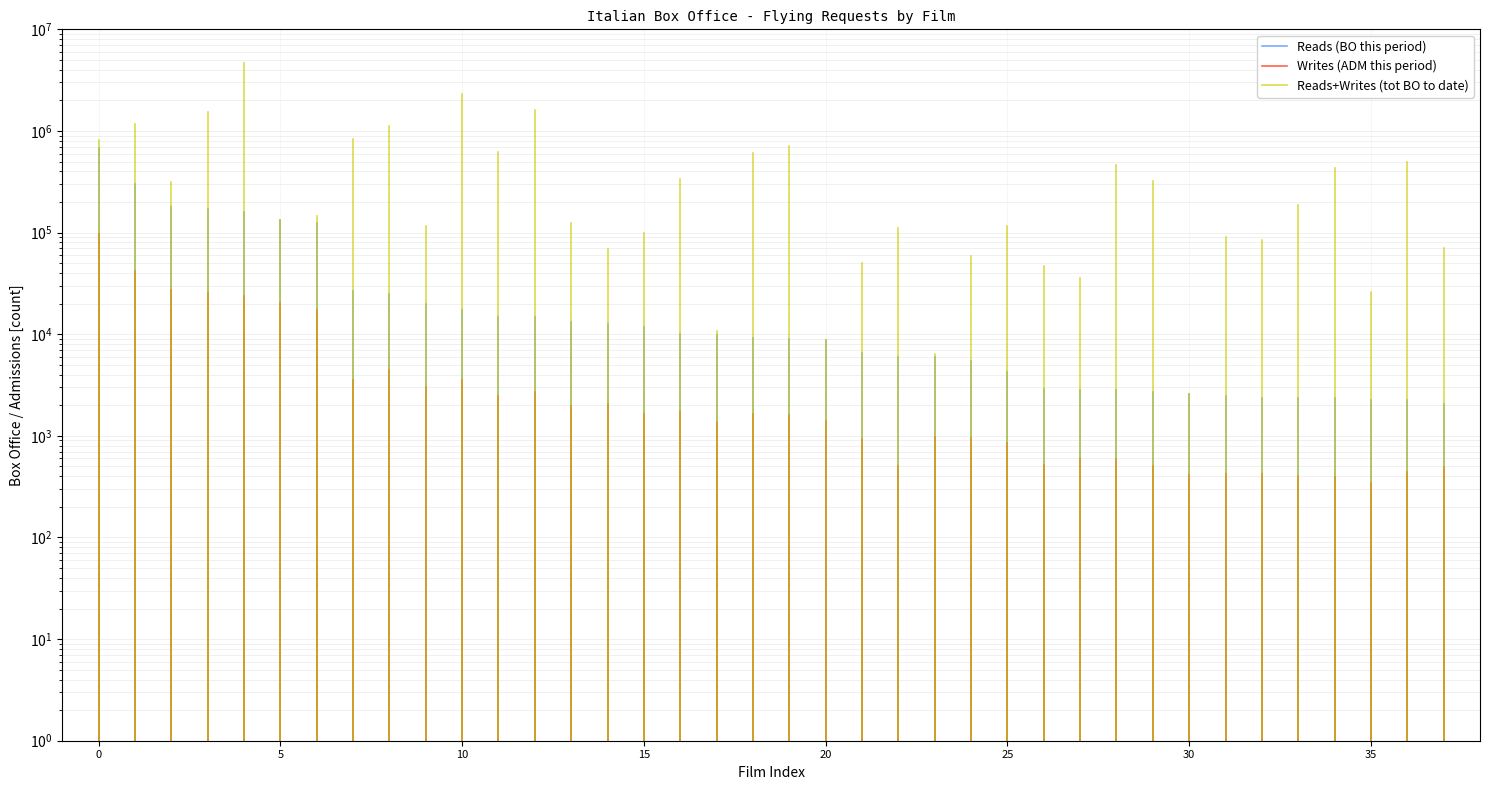

How many lines are shown in the chart?

3